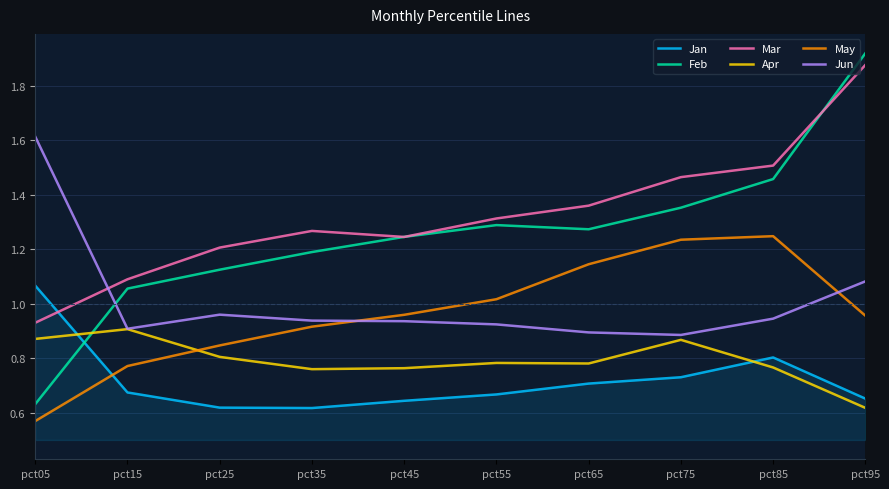

Does the chart display data point markers on the line(s)?

No